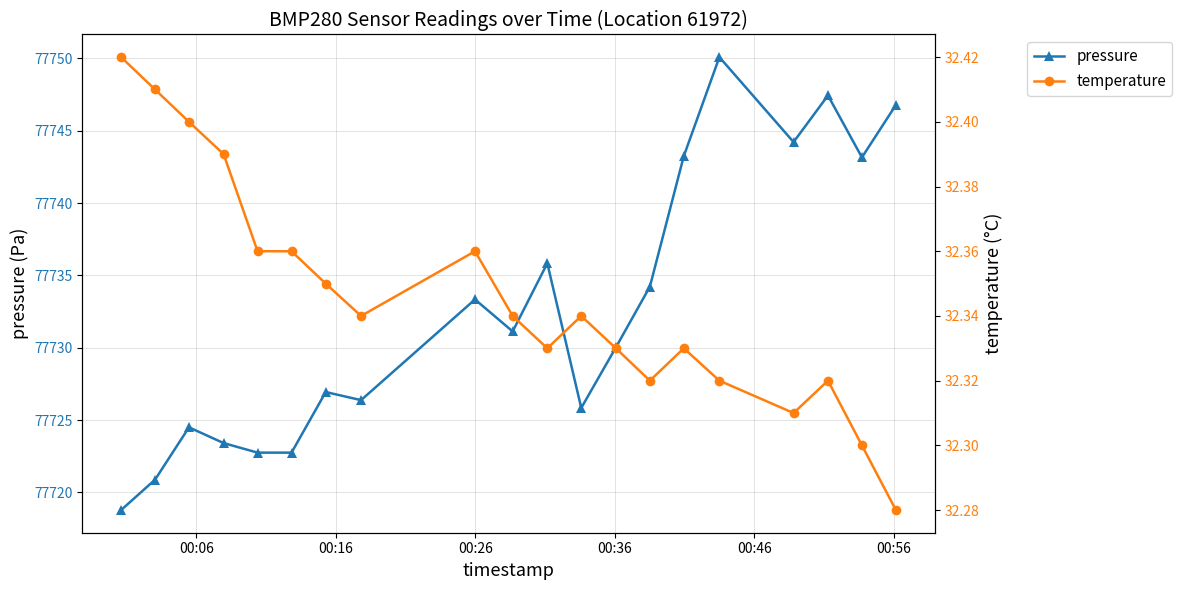

True or false: temperature has more than 1 interior local peaks.

True